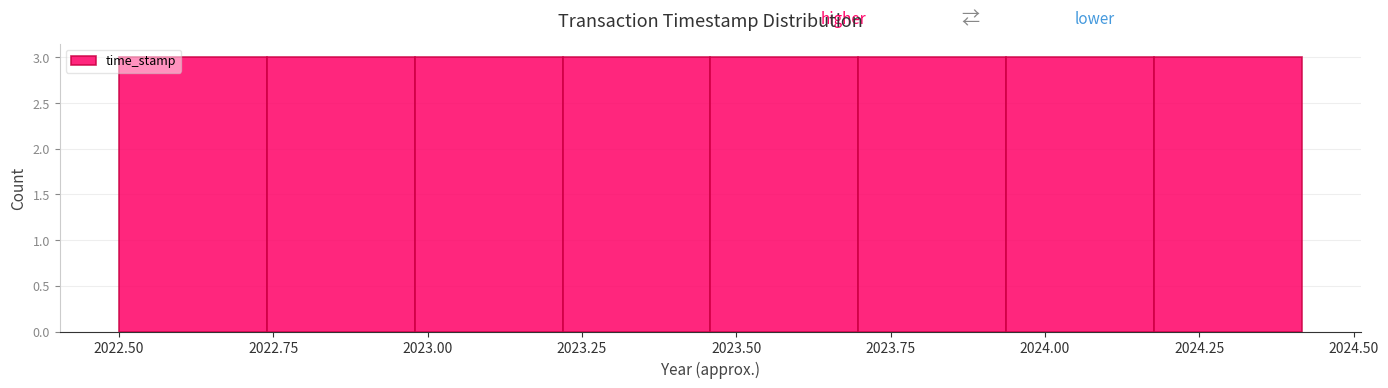

Reading left to right, list every bar in this chart as the range it spans on the x-axis followed by its height. Neither the bar edges nor the heights are printed on the chart, so give them approximately, as read against the axes.

2022.50 to 2022.75: 3
2022.75 to 2023.00: 3
2023.00 to 2023.20: 3
2023.20 to 2023.45: 3
2023.45 to 2023.70: 3
2023.70 to 2023.95: 3
2023.95 to 2024.20: 3
2024.20 to 2024.40: 3